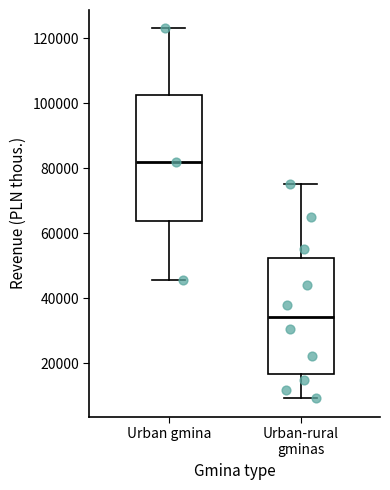

Where does the median line of the box for Urban gmina sit on the y-axis? The values are not printed on the chart, so give them approximately, as read against the axis.

82000